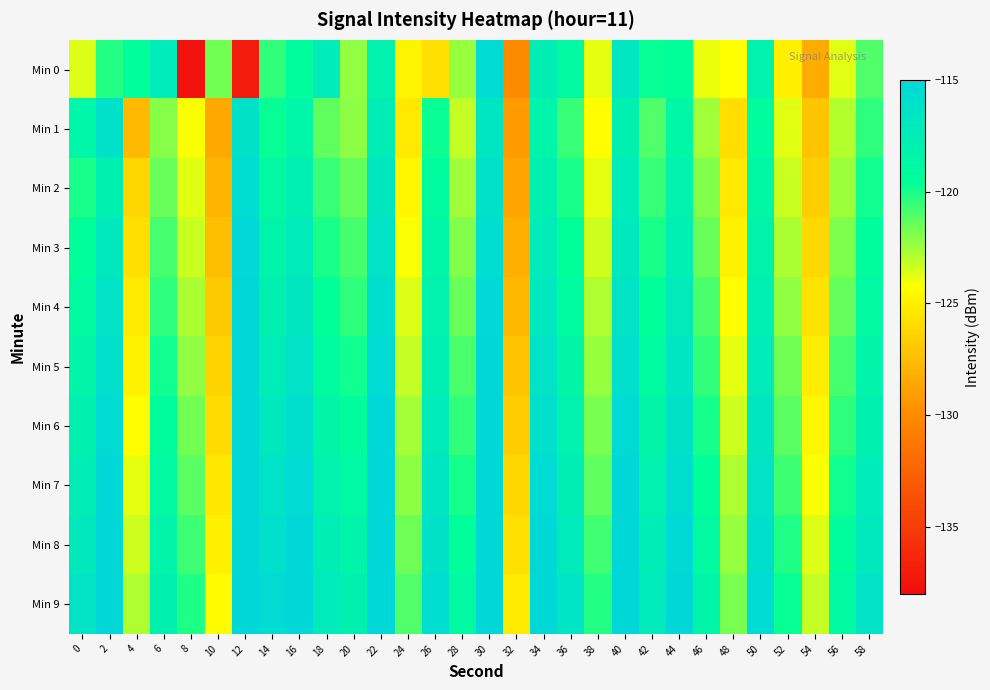

How many categories are shown in the chart?

30